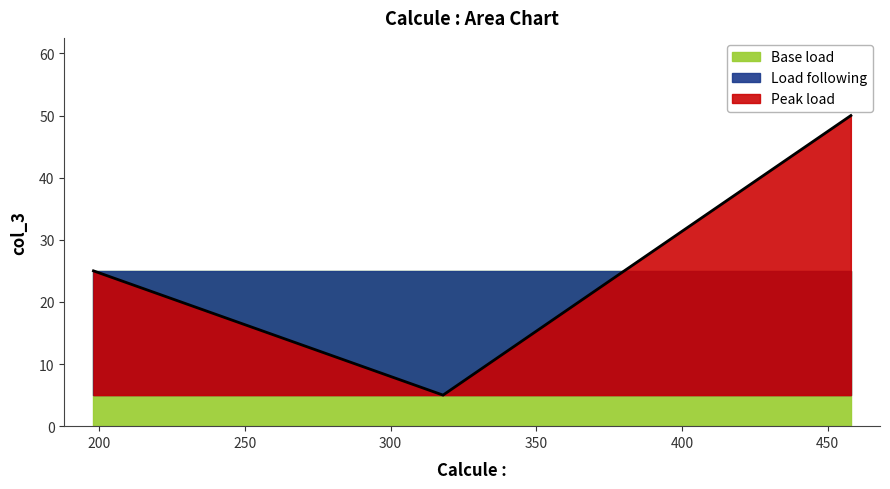

Count the number of categories in the chart.

3